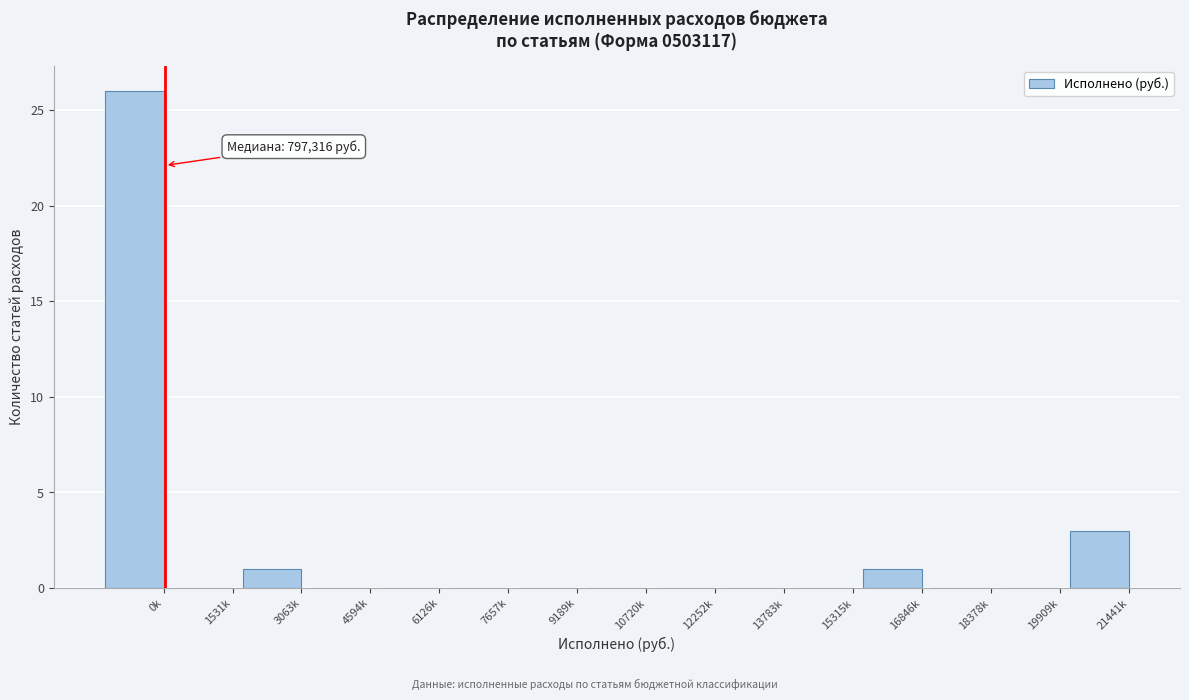

Reading left to right, transcribe all the data shown in this chart.

0k=26	1531k=0	3063k=1	4594k=0	6126k=0	7657k=0	9189k=0	10720k=0	12252k=0	13783k=0	15315k=0	16846k=1	18378k=0	19909k=0	21441k=3